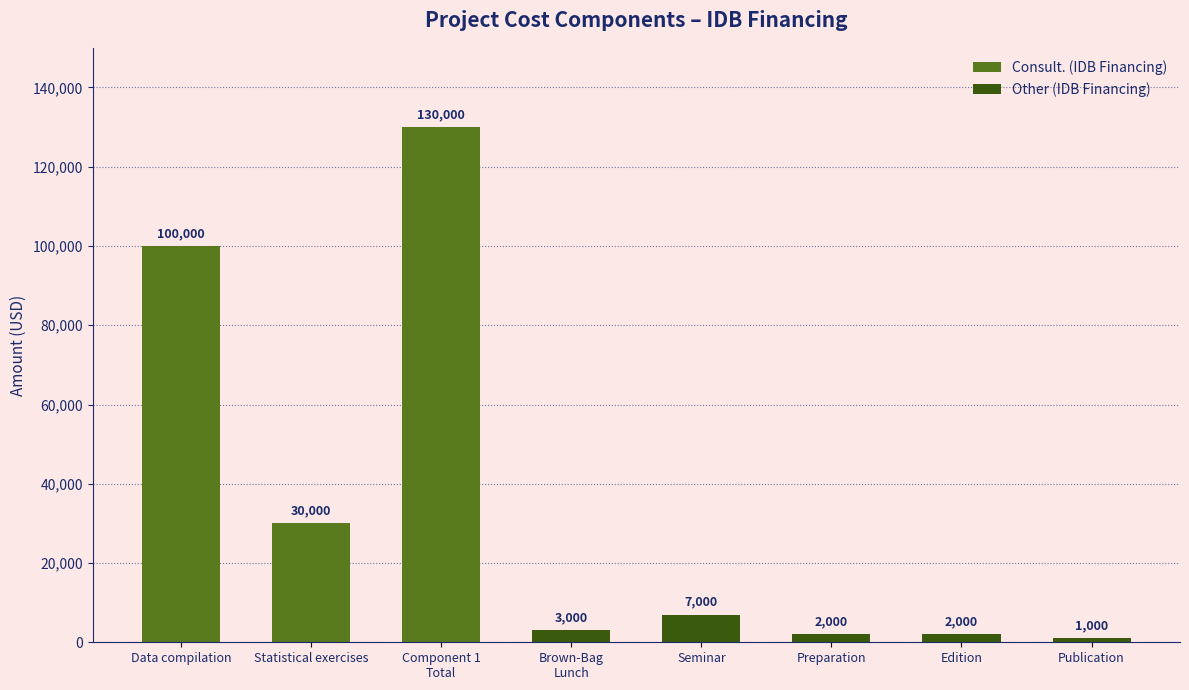

List the series in order of their peak value, highest first.

Consult. (IDB Financing), Other (IDB Financing)